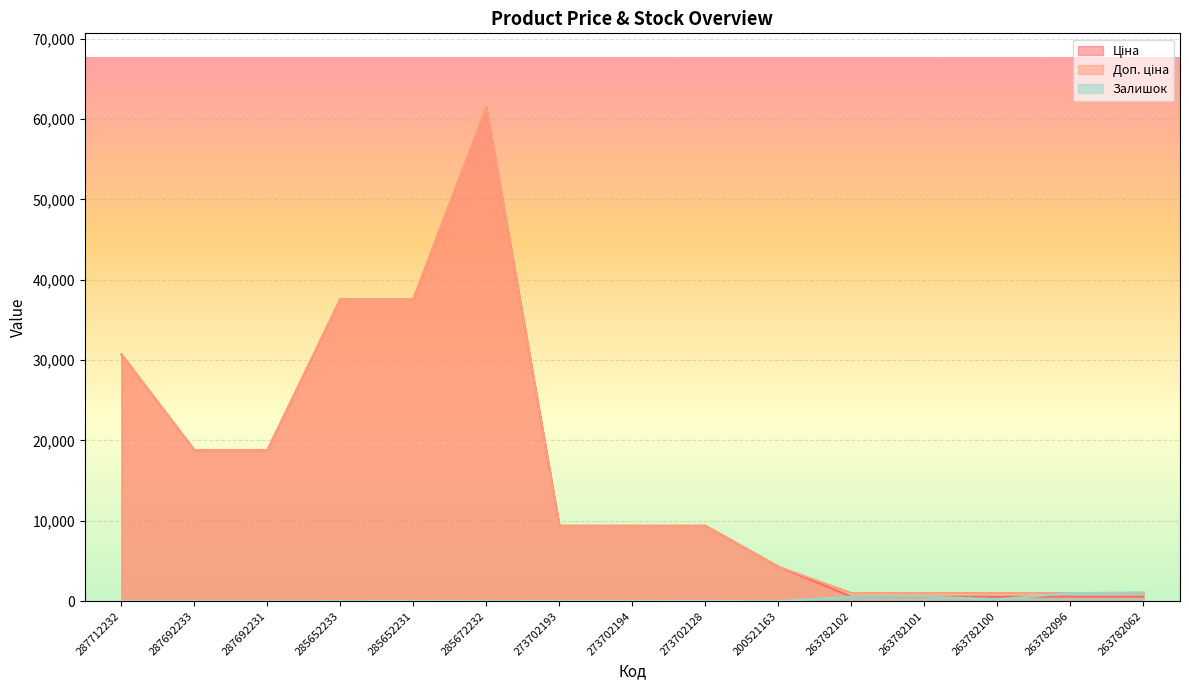

What is the difference between the Залишок values at 287712232 and 263782100?

235.0